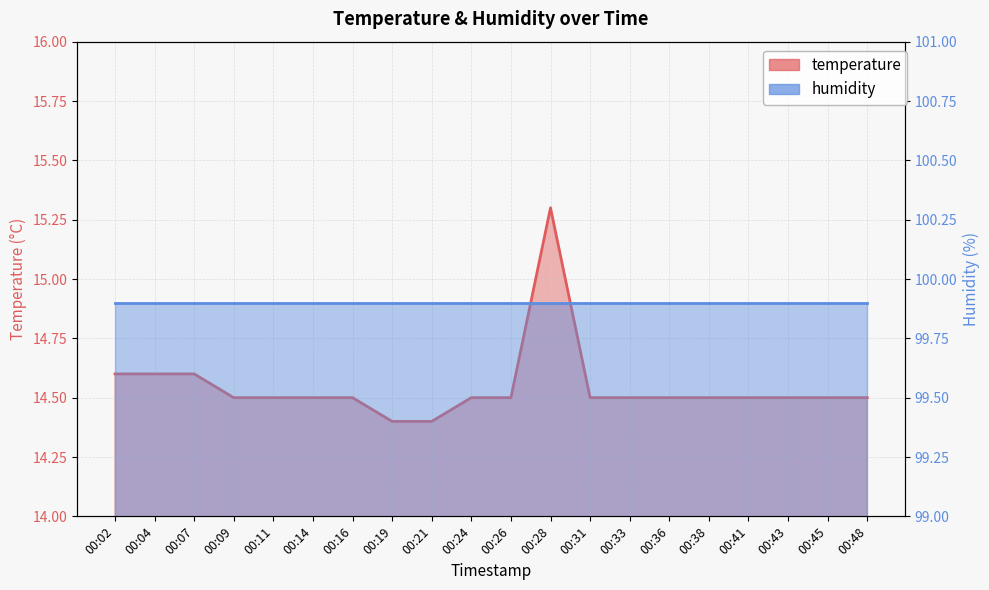

How many values are between 14 and 15?

19